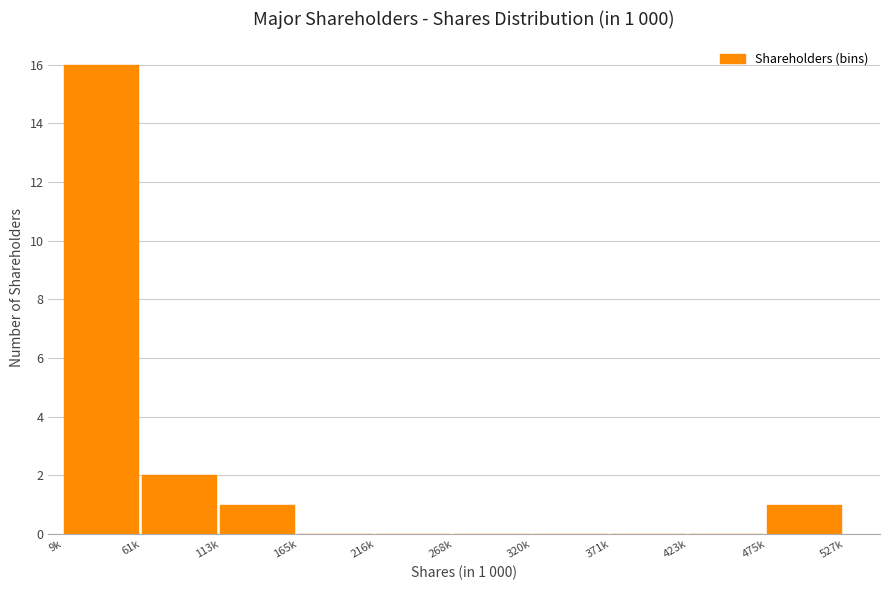

Reading right to left, extract all data points from this chart.

475k=1	423k=0	371k=0	320k=0	268k=0	216k=0	165k=0	113k=1	61k=2	9k=16